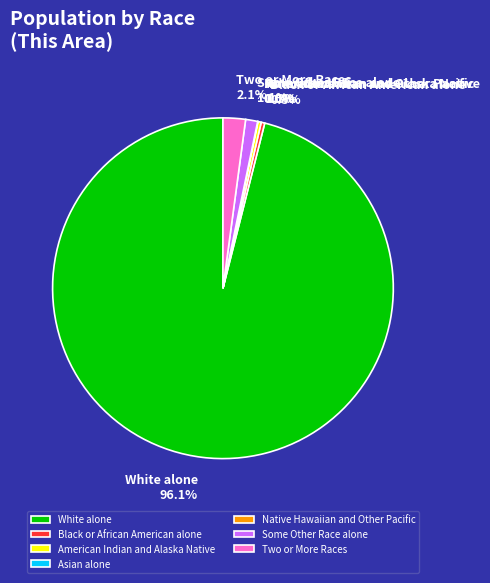

What percentage is the White alone slice, to the nearest percent?

96%